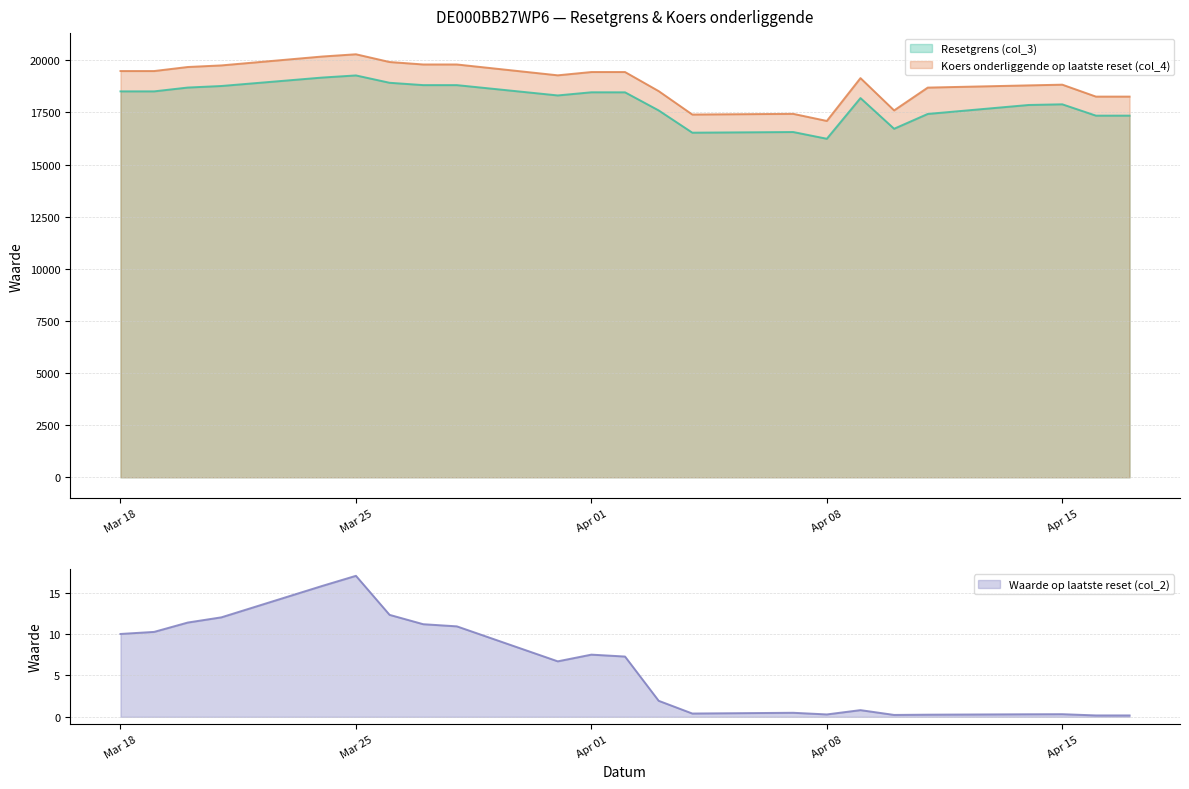

What is the label of the 14th point from the right?

2025-03-31